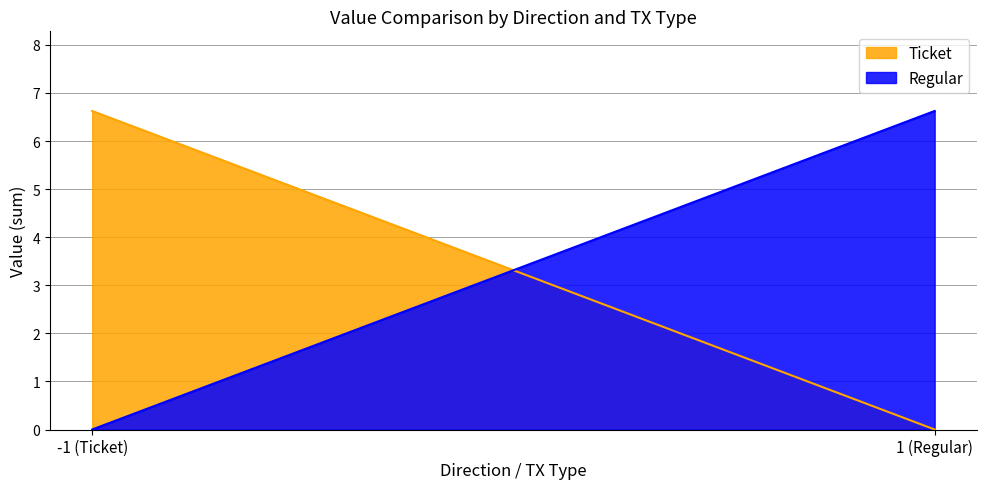

Which category has the highest value across all series?

-1